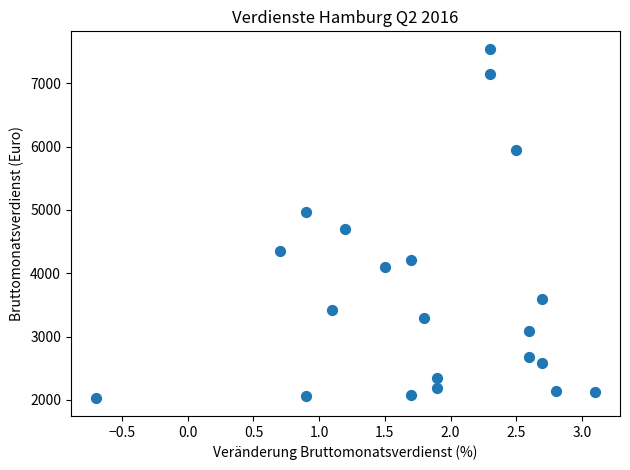

What is the range of Y values (max minus min)?

5526